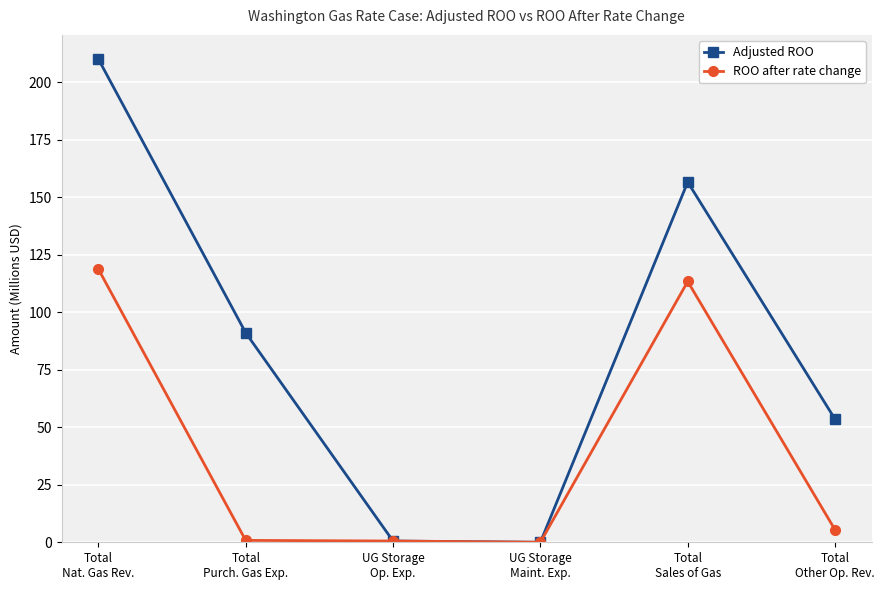

Which series has the widest spread of values?

Adjusted ROO